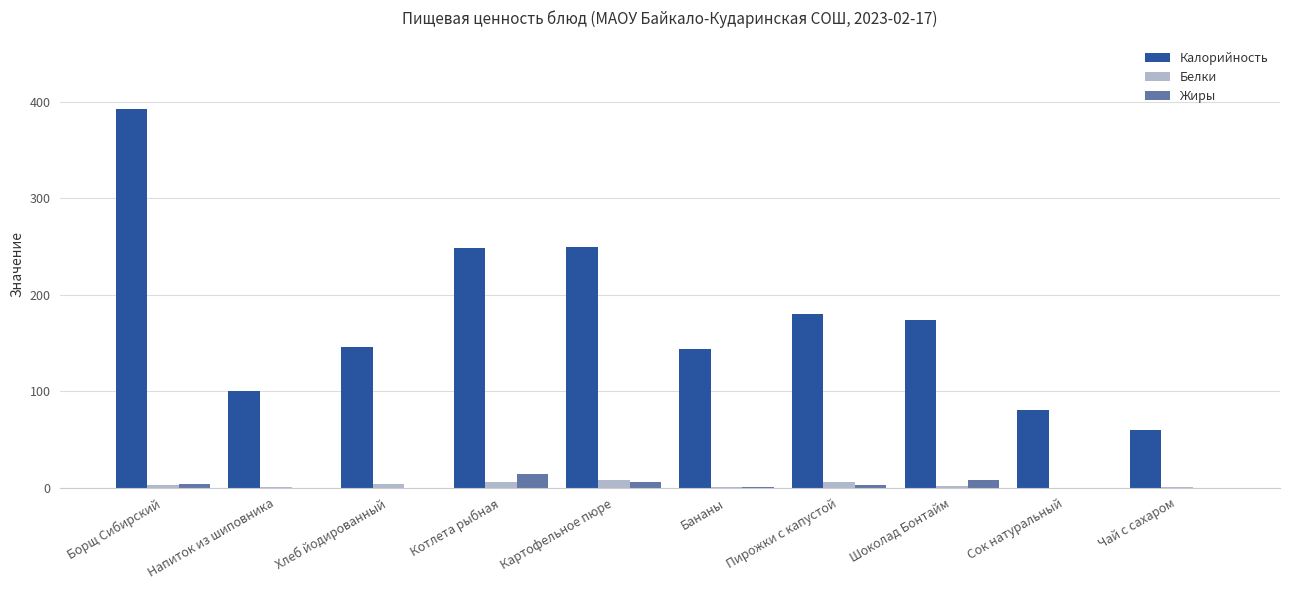

Which category has the highest value across all series?

Борщ Сибирский